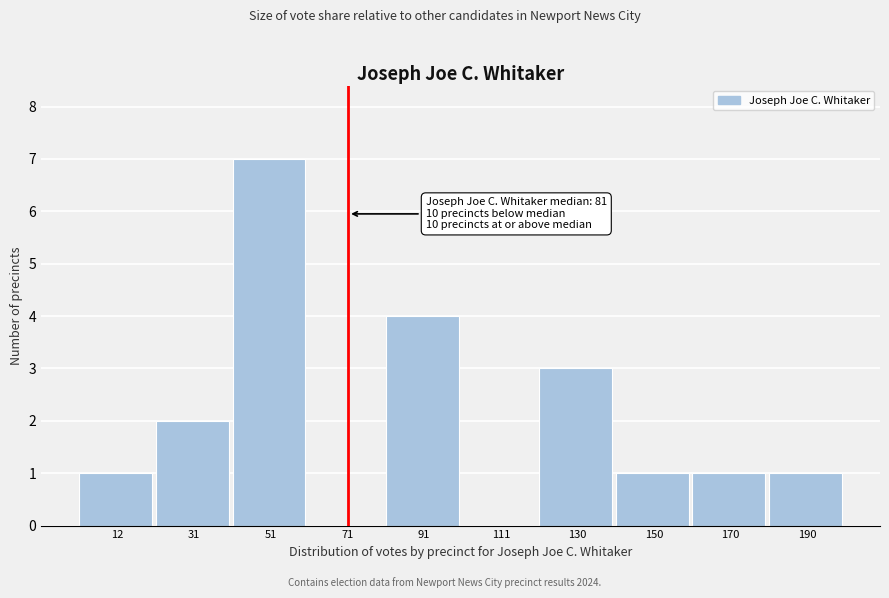

Reading right to left, list all the values displayed in this chart.

190=1	170=1	150=1	130=3	111=0	91=4	71=0	51=7	31=2	12=1